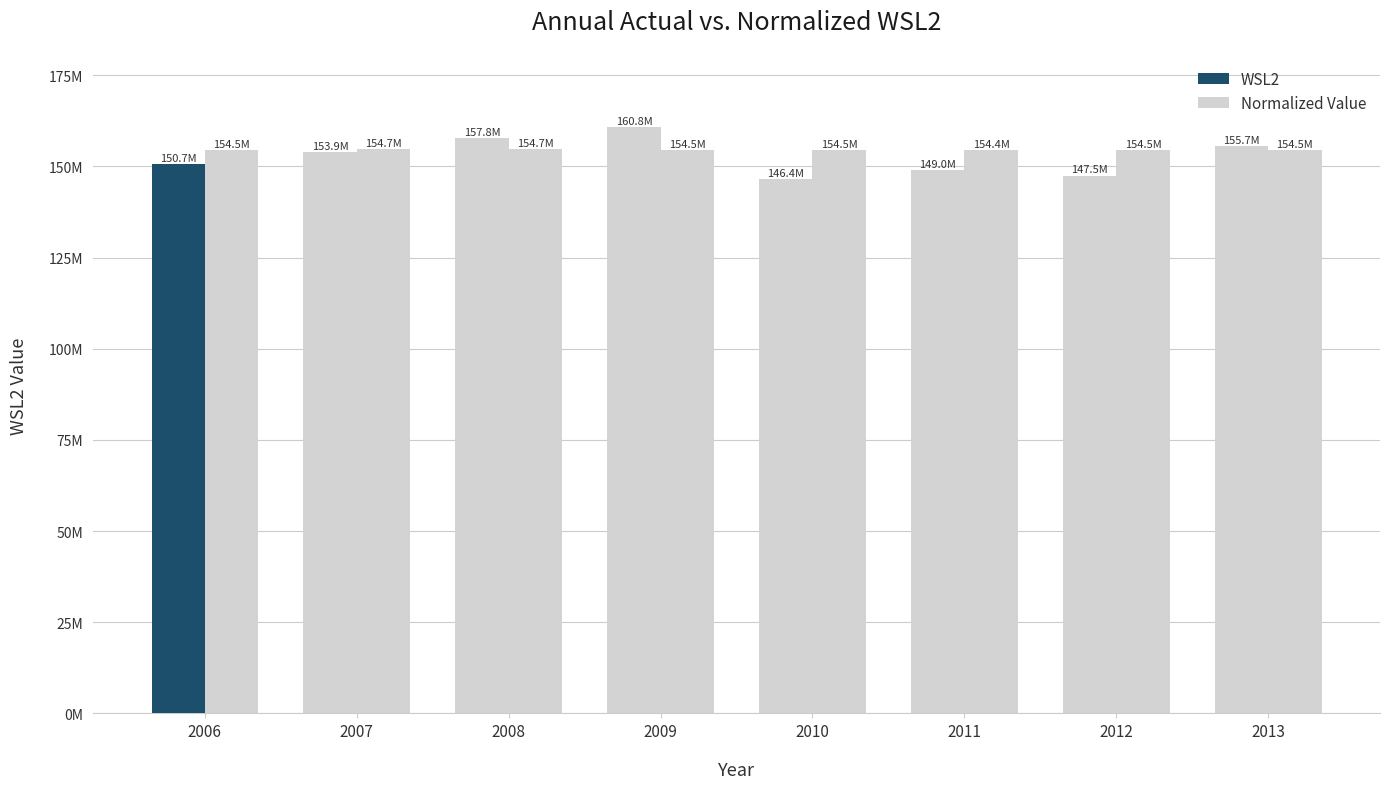

Is the value of Normalized Value at 2009 greater than the value of WSL2 at 2010?

Yes